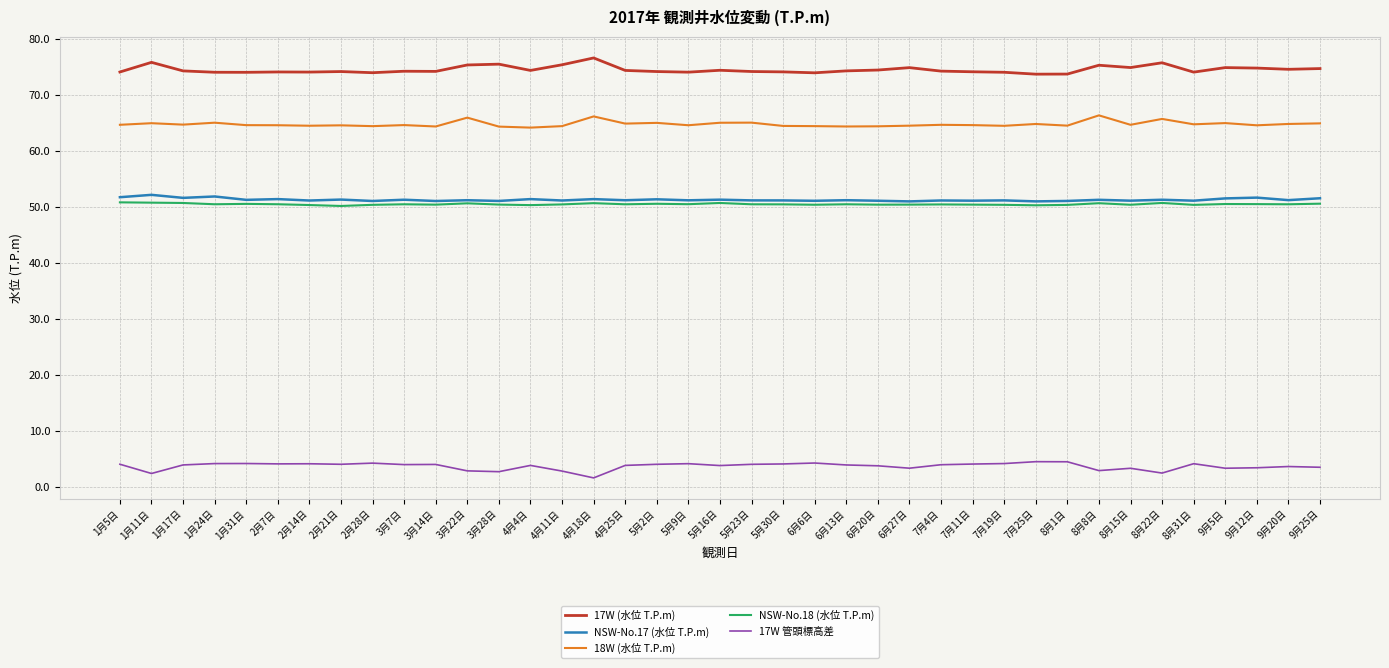

True or false: NSW-No.17 (水位 T.P.m) and 18W (水位 T.P.m) intersect in this chart.

False